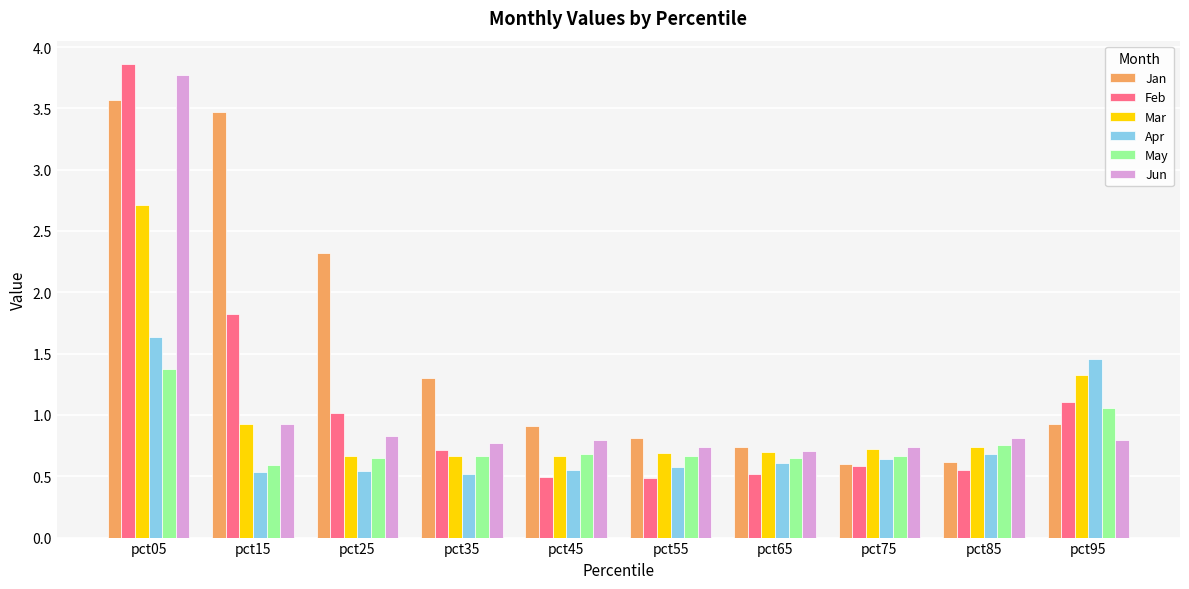

What is the difference between the highest and lowest values at pct25?

1.8